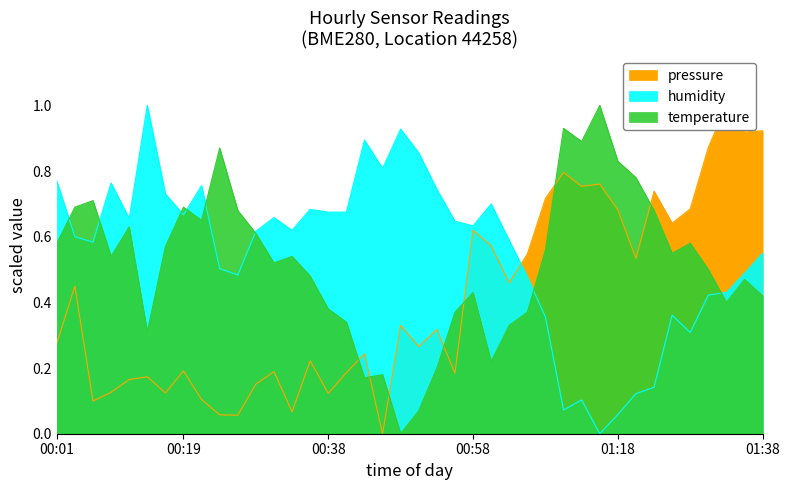

What is the sum of all pressure values?

16.3